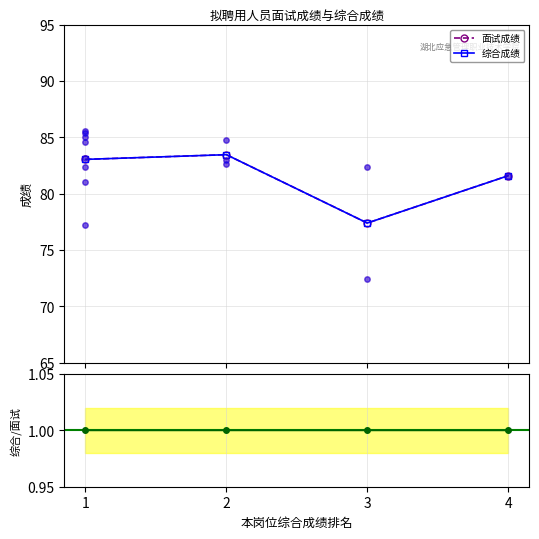

What are all the series names shown in the legend?

面试成绩, 综合成绩